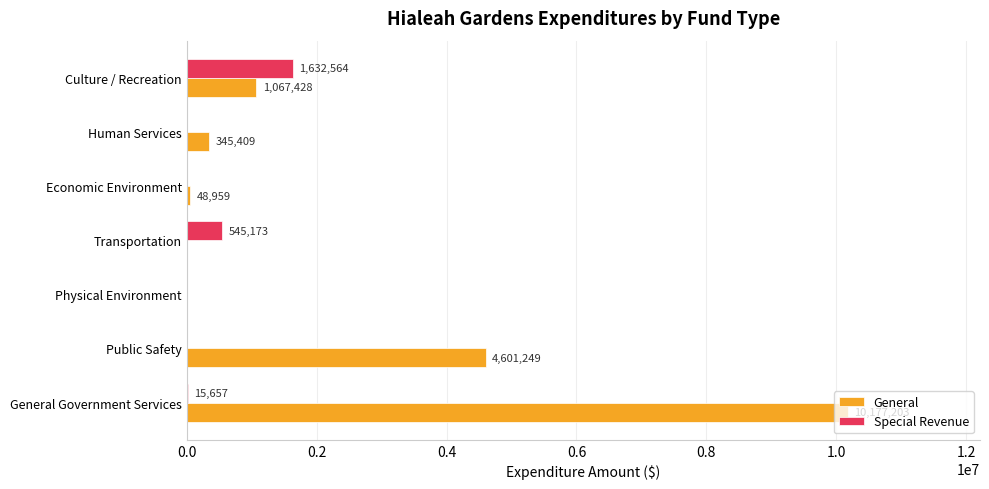

What is the maximum value shown in the chart?

10177203